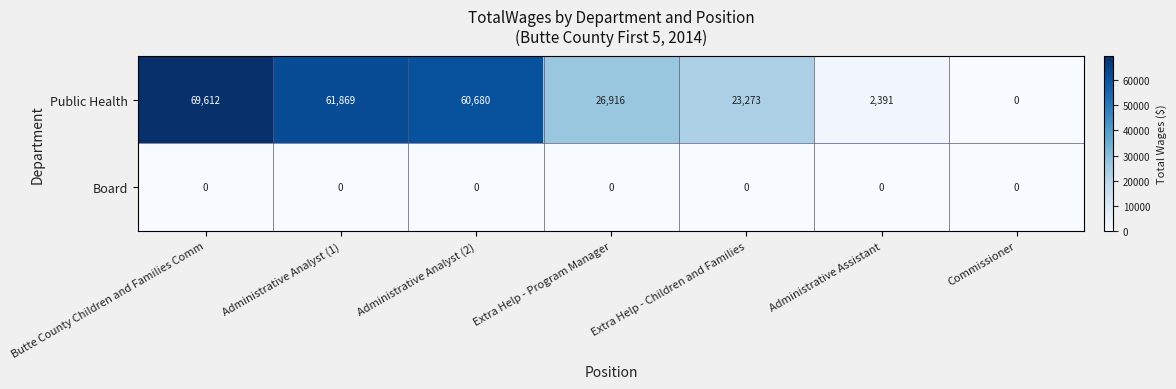

At how many categories does at least one series exceed 44230?

3